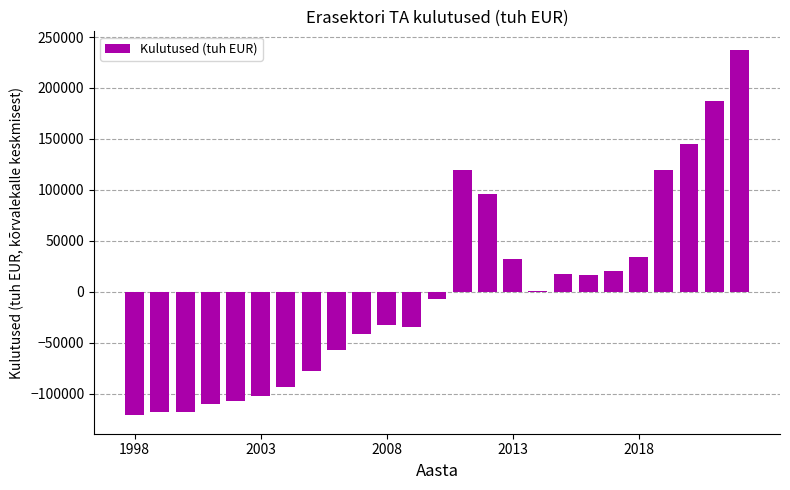

What is the greatest value displayed?

237645.8